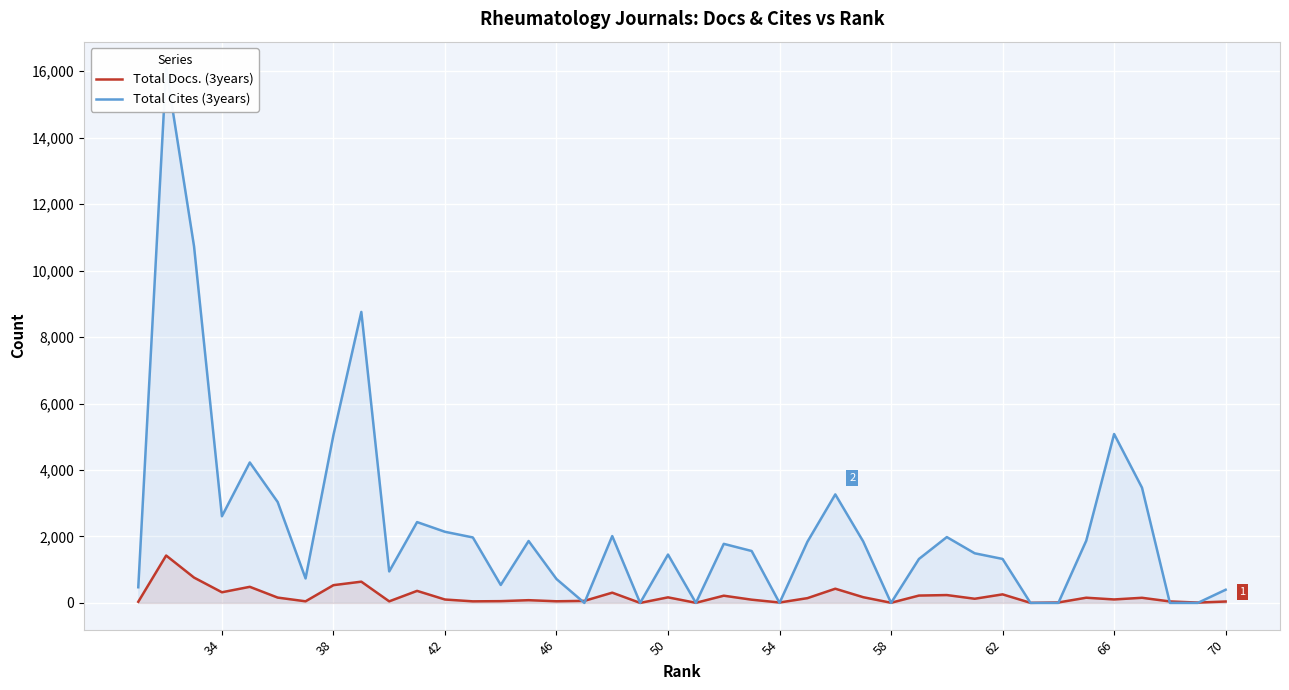

After their last crossing, which series has the higher values: Total Docs. (3years) or Total Cites (3years)?

Total Cites (3years)